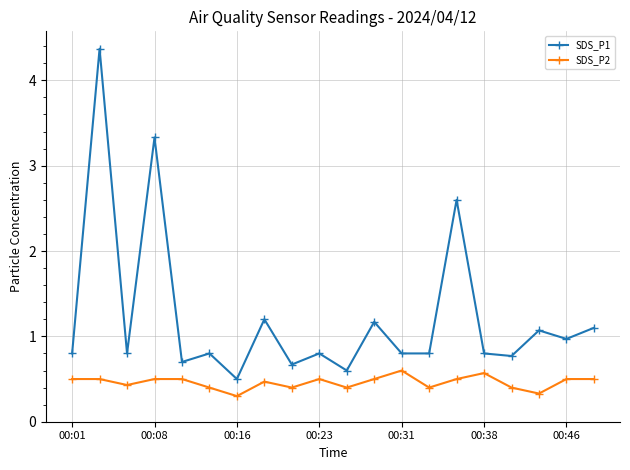

What are all the series names shown in the legend?

SDS_P1, SDS_P2